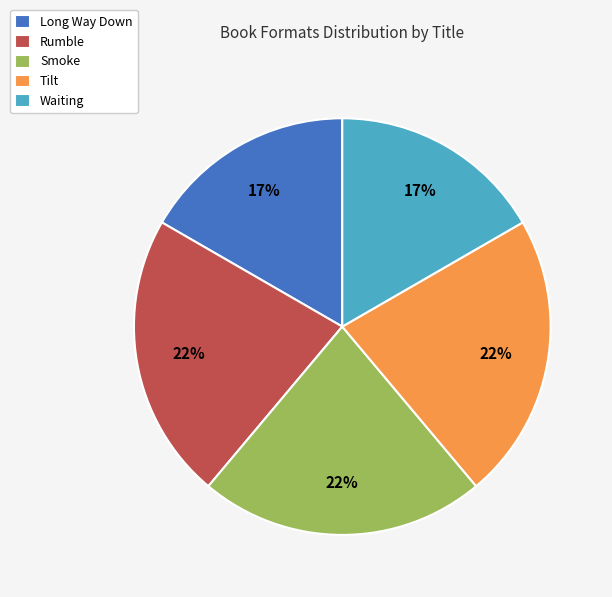

How many slices are in this pie chart?

5